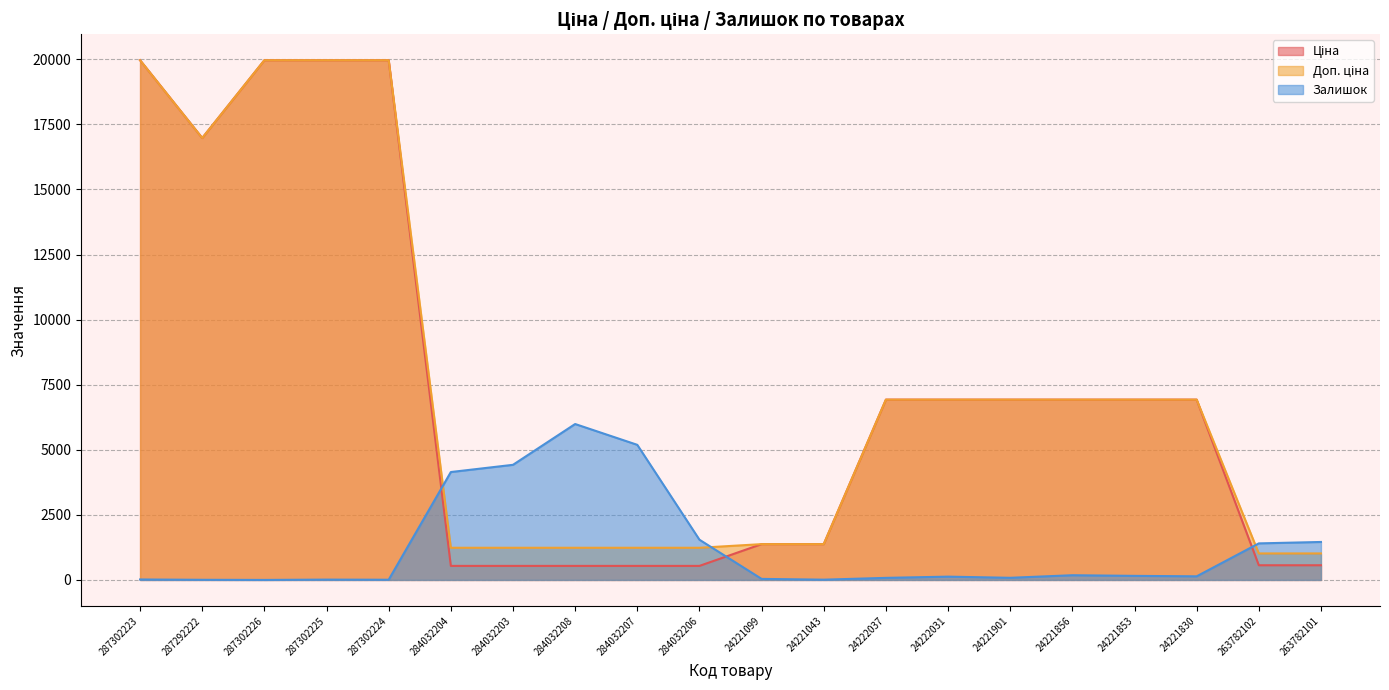

Where is Залишок nearest to the value 2994?

284032204